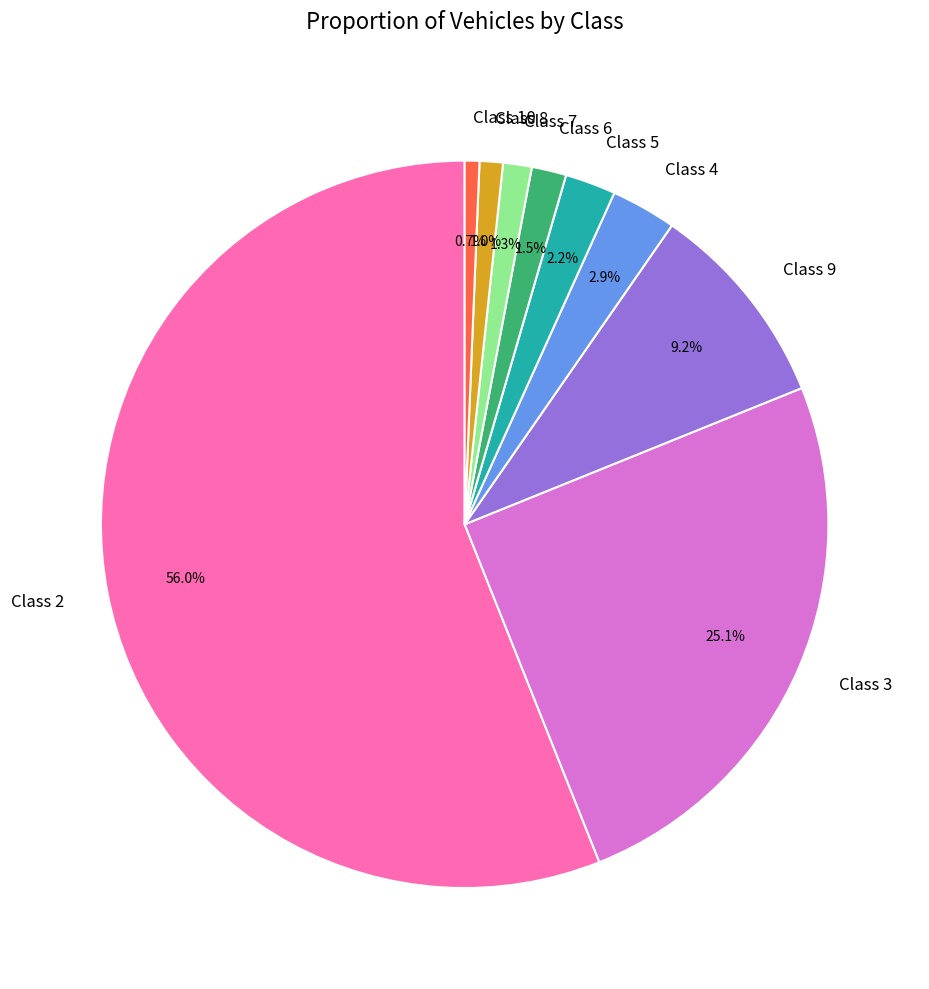

Is the sum of Class 8 and Class 3 greater than half?

No